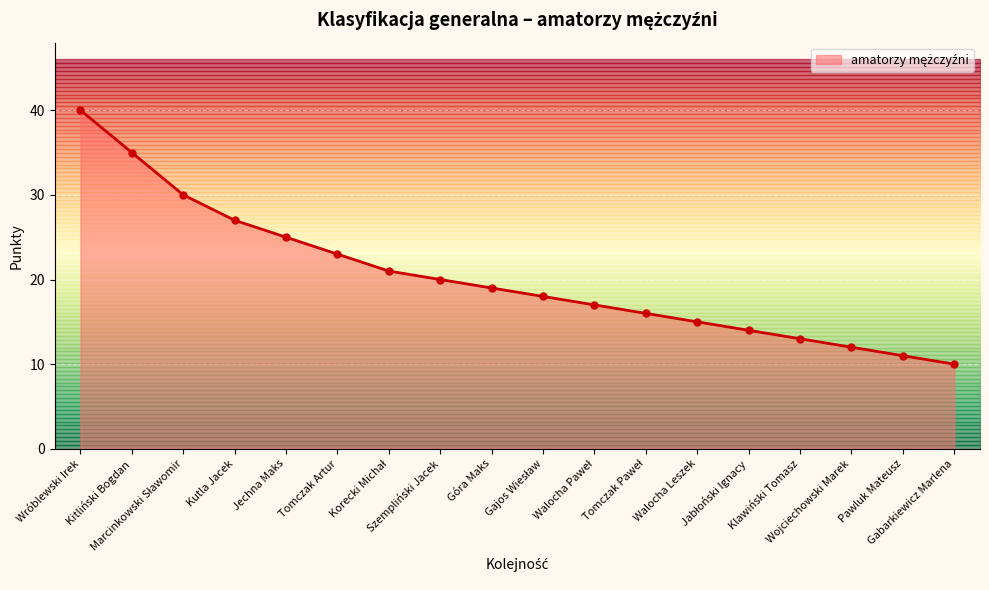

What is the difference between the values at Kitliński Bogdan and Wojciechowski Marek?

23